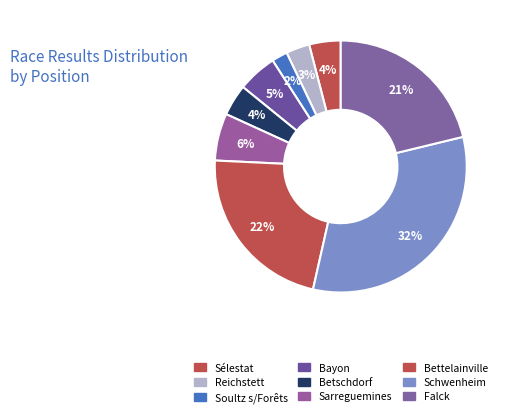

Is there a majority slice in this chart?

No